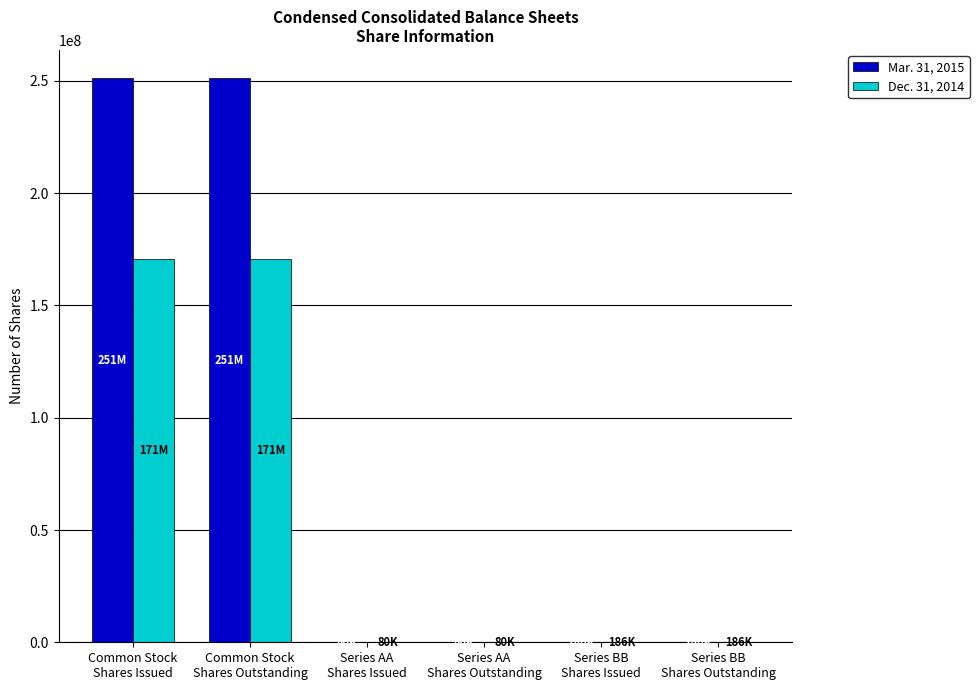

Which series has the largest total across all categories?

Mar. 31, 2015